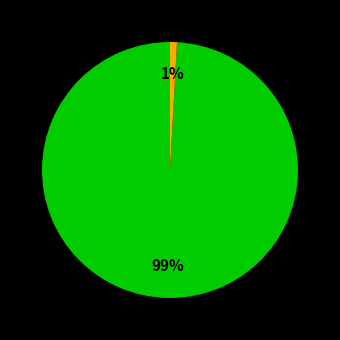

To the nearest percent, what is the difference between the largest and smallest slice percentages?

98%